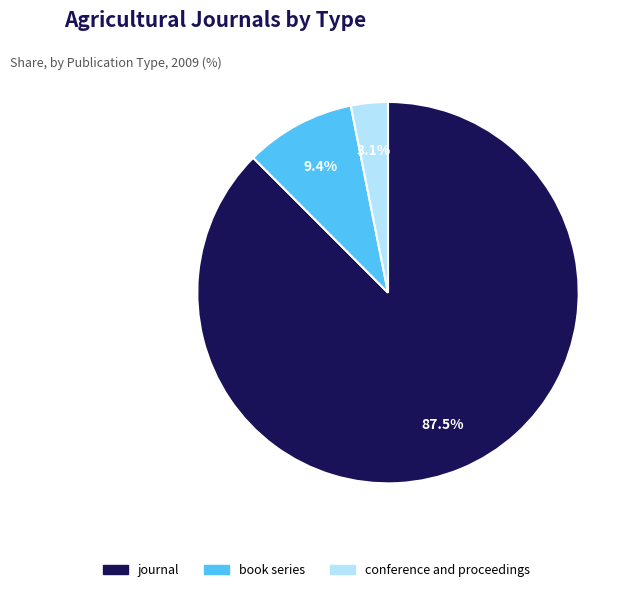

Which has a higher value, book series or journal?

journal